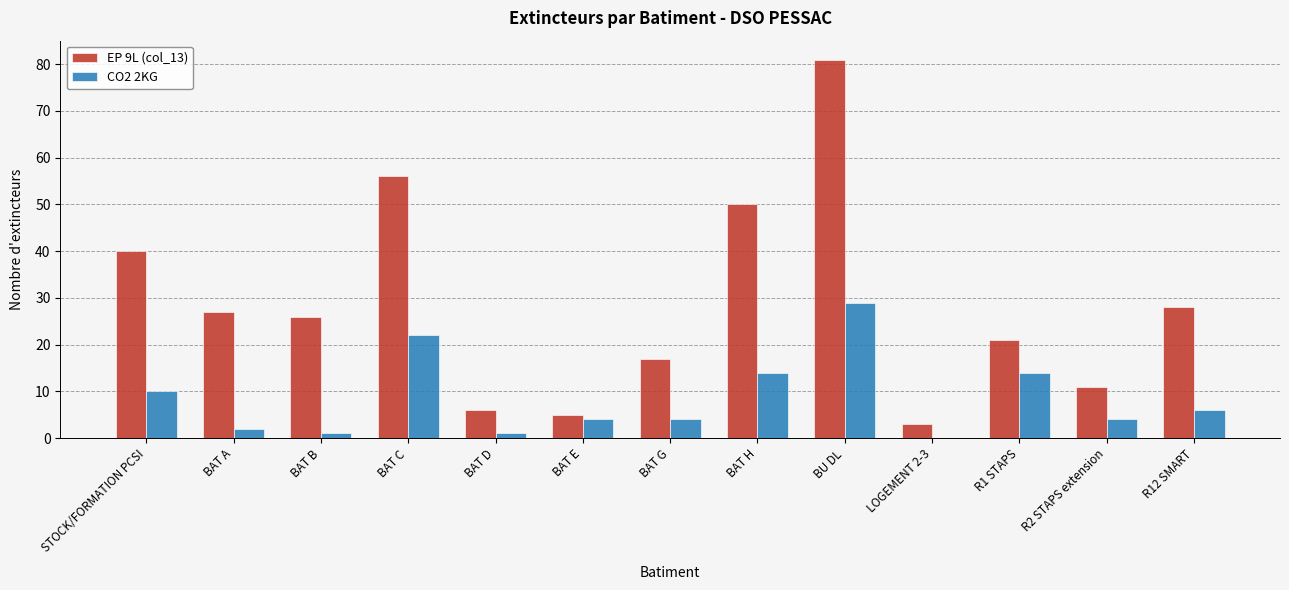

The value of EP 9L (col_13) at BAT A is 27. True or false?

True